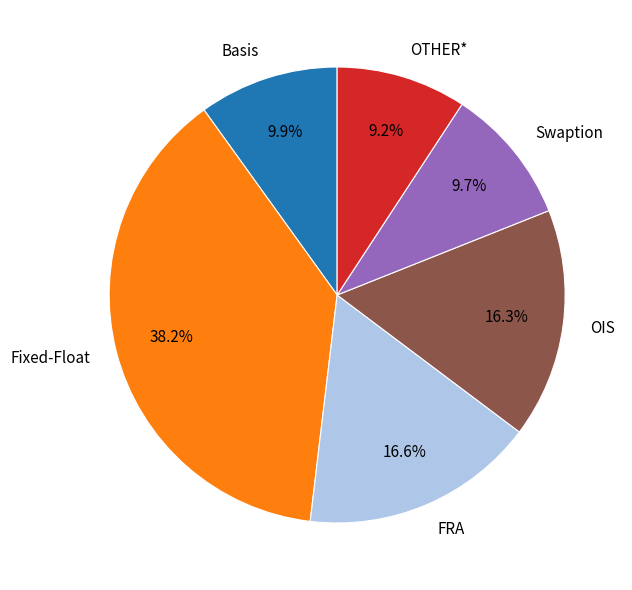

True or false: Swaption accounts for 1% of the total.

False